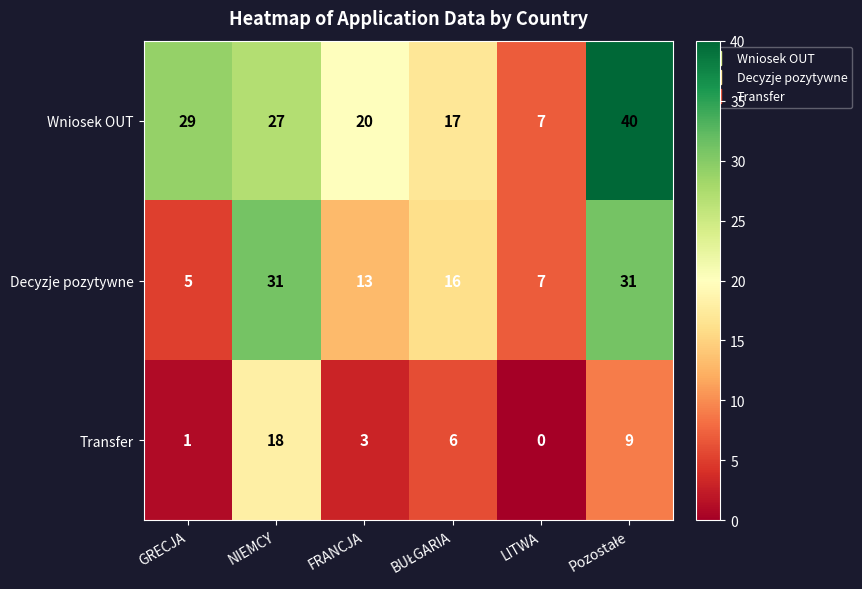

How many values in the Decyzje pozytywne series are below 16?

3